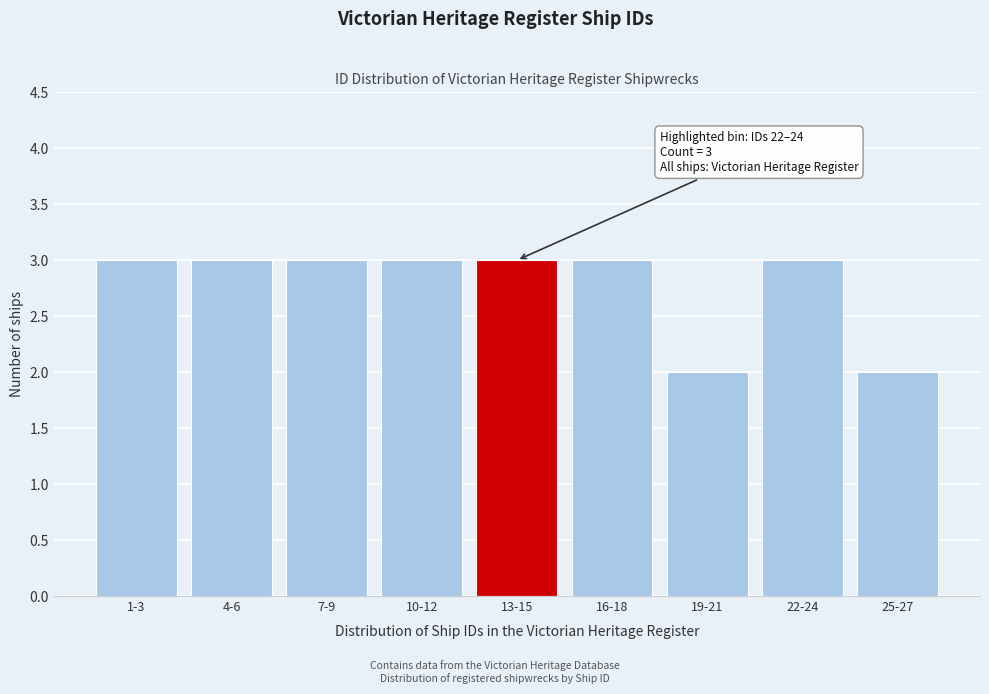

Reading left to right, what are all the values shown in this chart?

3	3	3	3	3	3	2	3	2